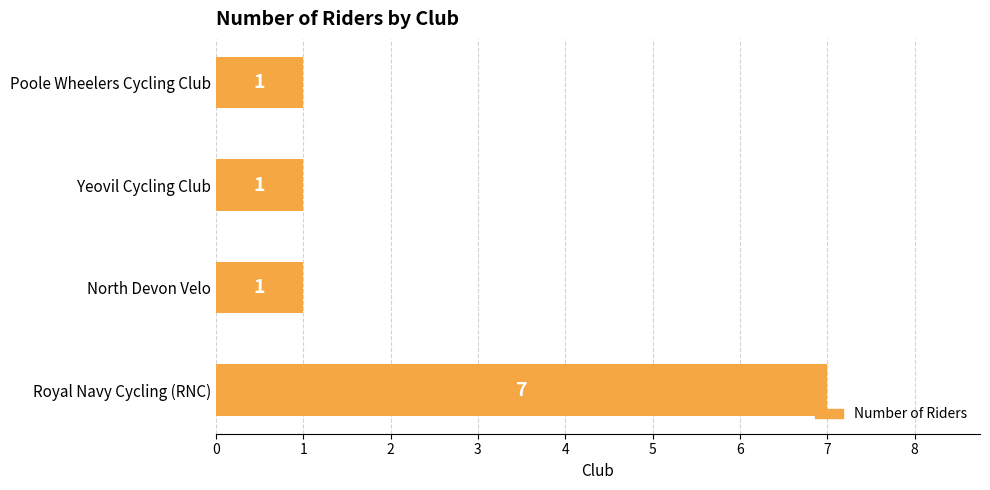

How many bars are there in total?

4